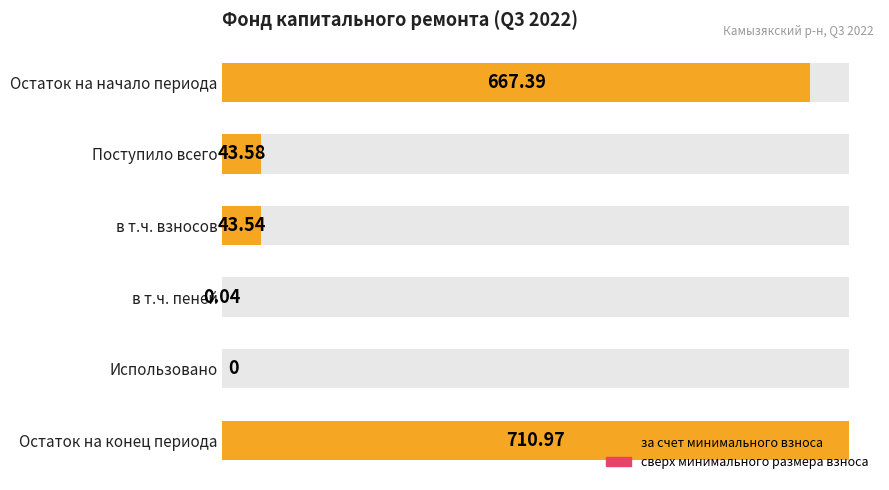

Count the number of categories in the chart.

6